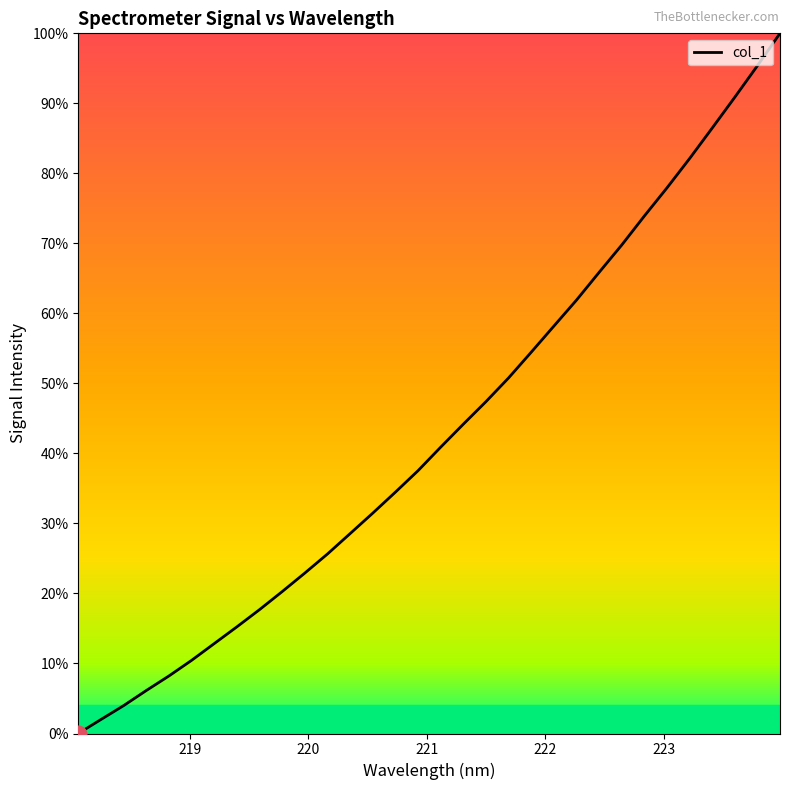

What is the maximum value shown in the chart?

100.0